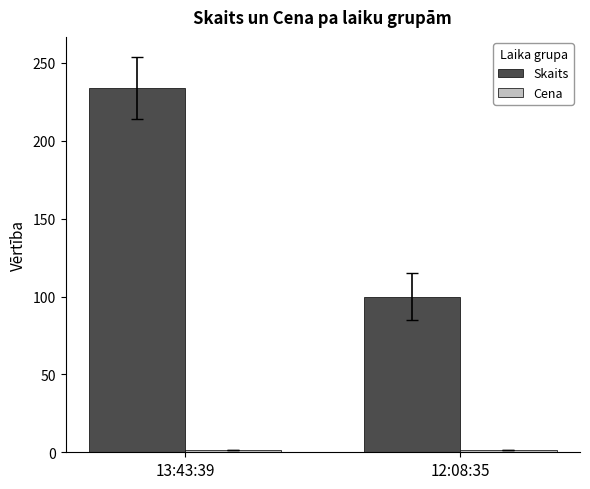

What is the average value of the Skaits series?

167.0